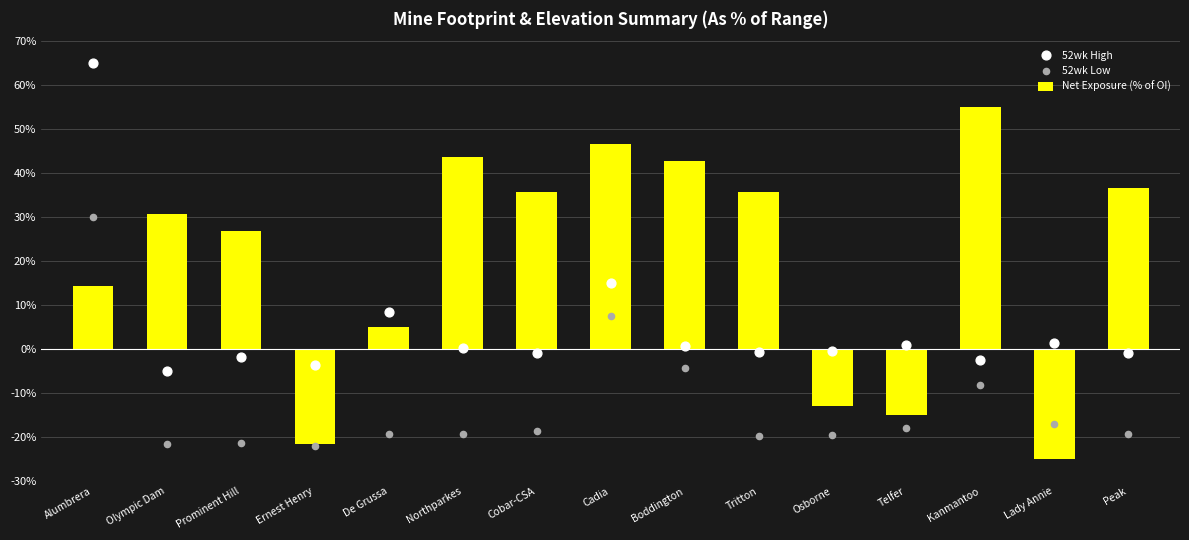

Is the value of 52wk Low at Cadia greater than the value of 52wk High at Lady Annie?

Yes